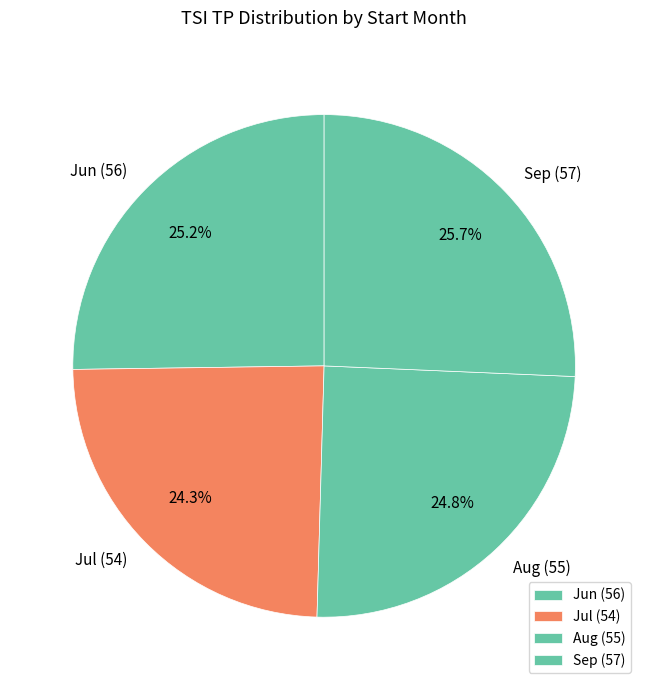

Do Jun (56) and Sep (57) together represent more than half of the pie?

Yes